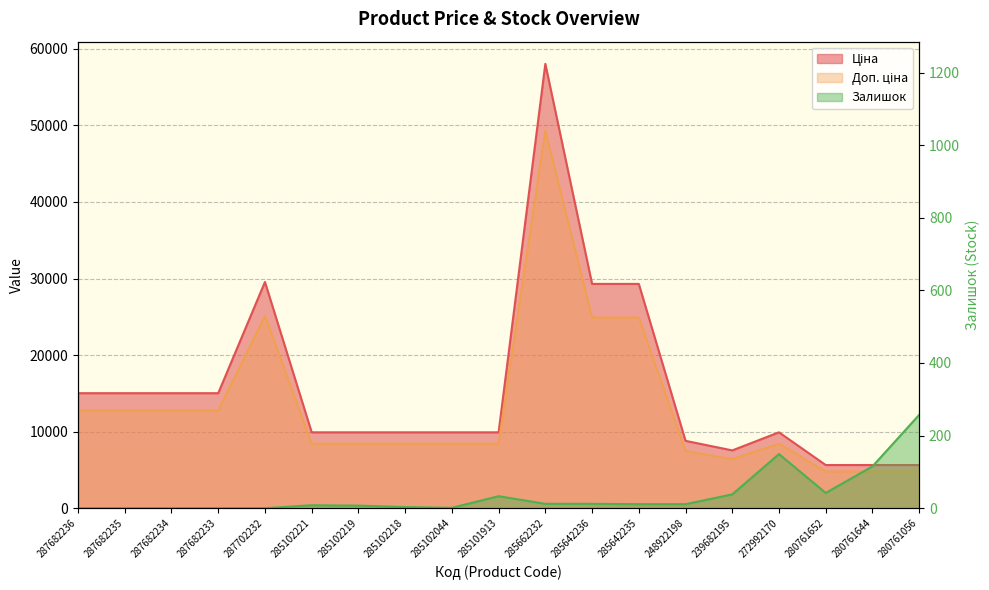

Where is the first local minimum for Залишок?

285102044